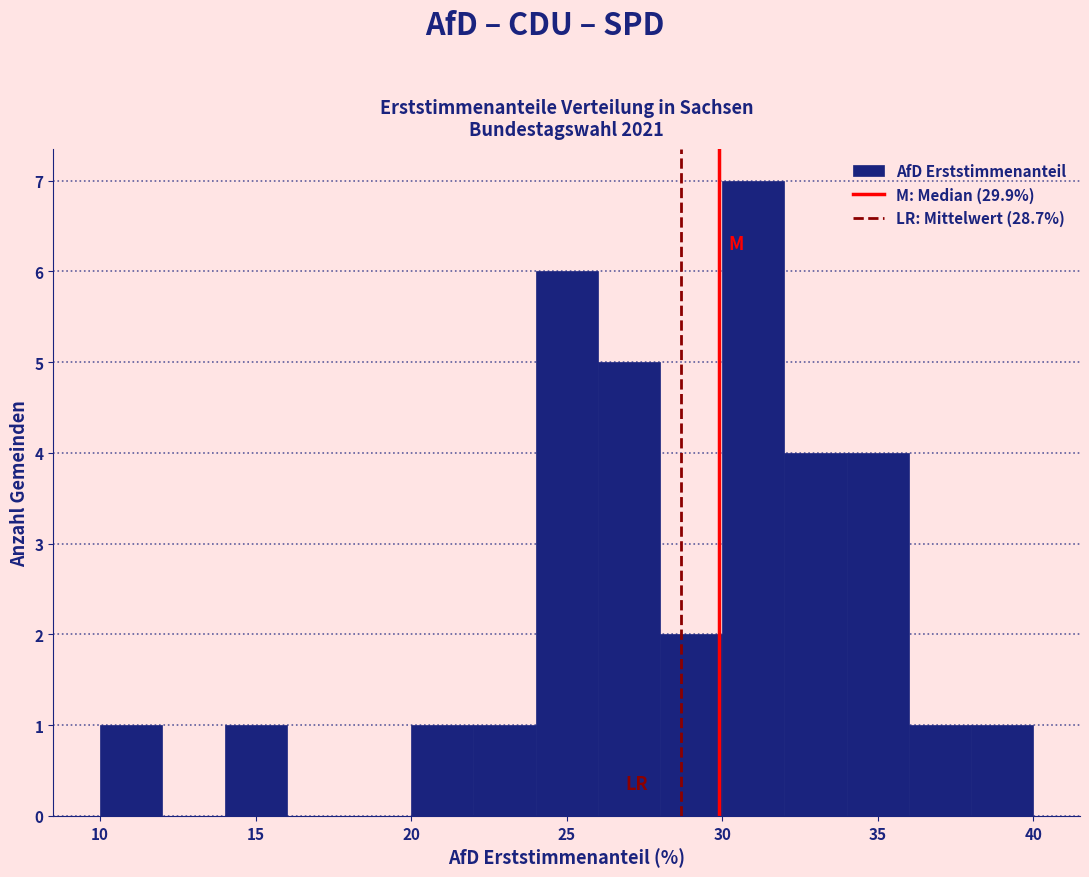

What is the height of the bar covering 20 to 22 on the x-axis? The values are not printed on the chart, so give them approximately, as read against the axis.

1